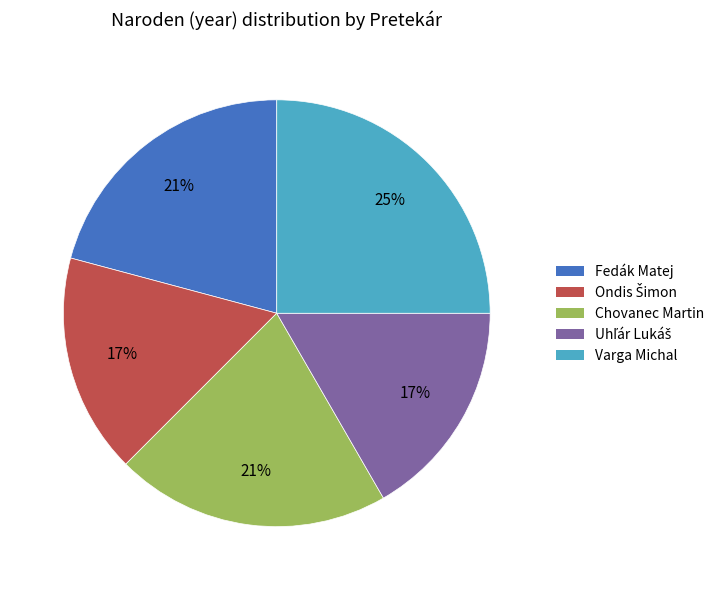

How many slices are in this pie chart?

5